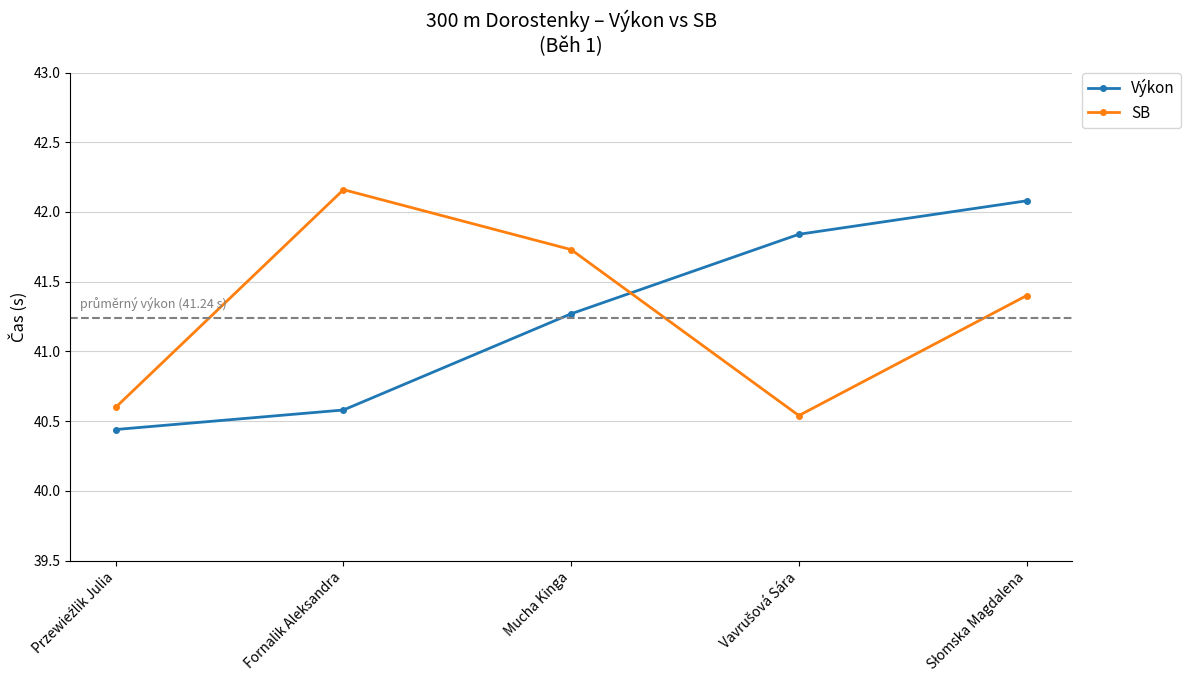

How many data points in Výkon are less than 41?

2